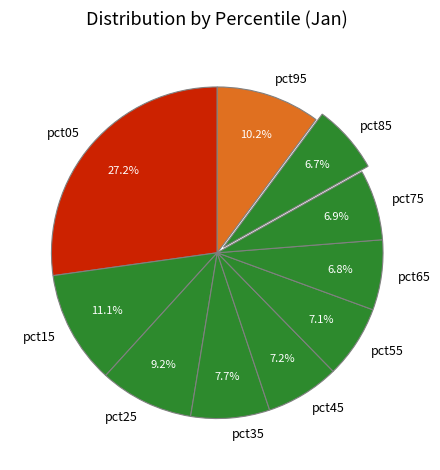

Which category has the biggest portion of the pie?

pct05